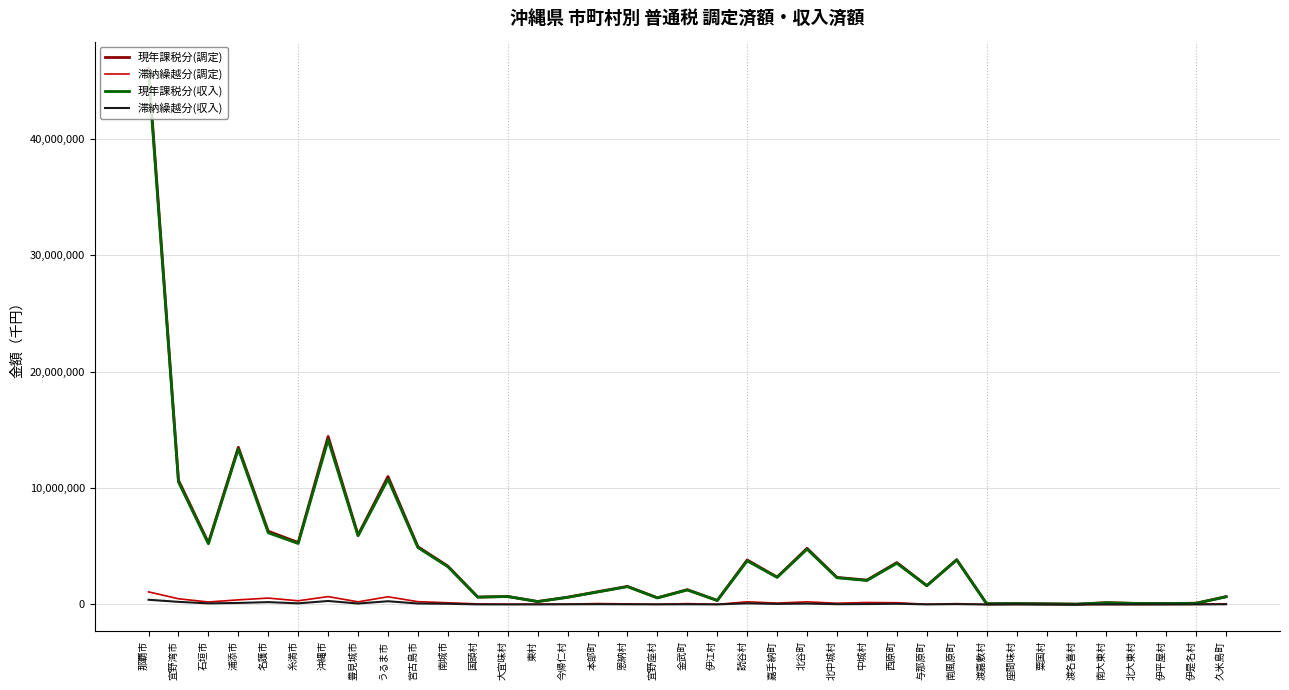

Which series has the widest spread of values?

現年課税分(調定)